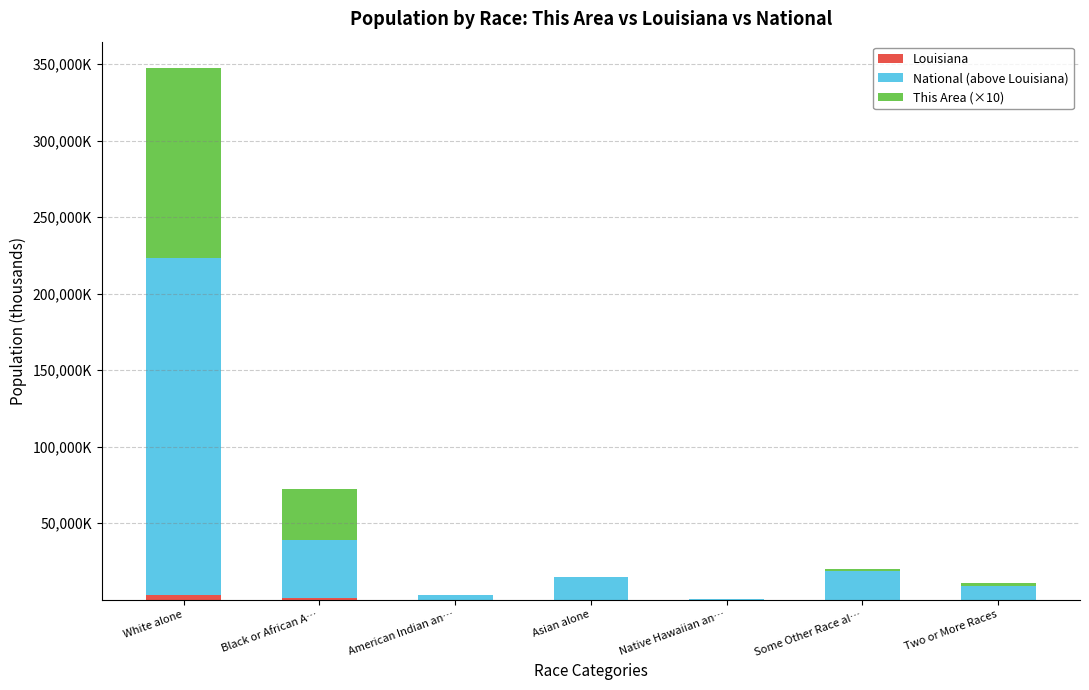

Are the bars horizontal?

No